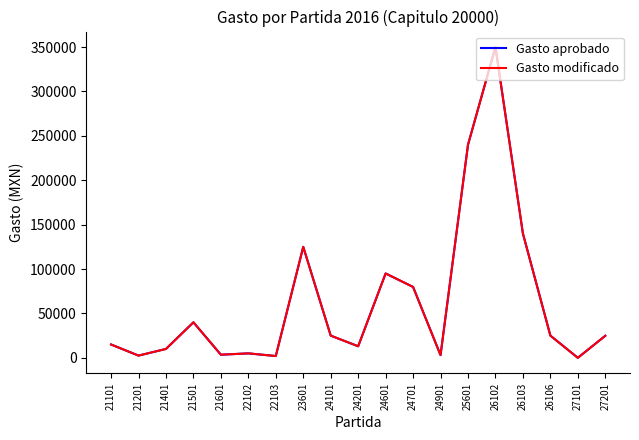

At which category does Gasto aprobado reach its first local peak?

21501